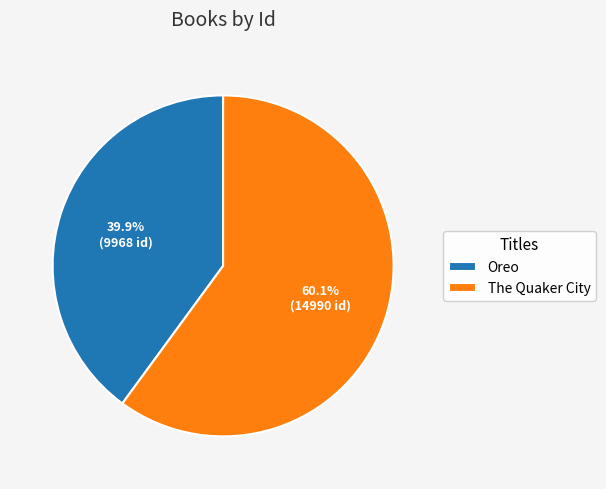

To the nearest percent, what portion does The Quaker City represent?

60%